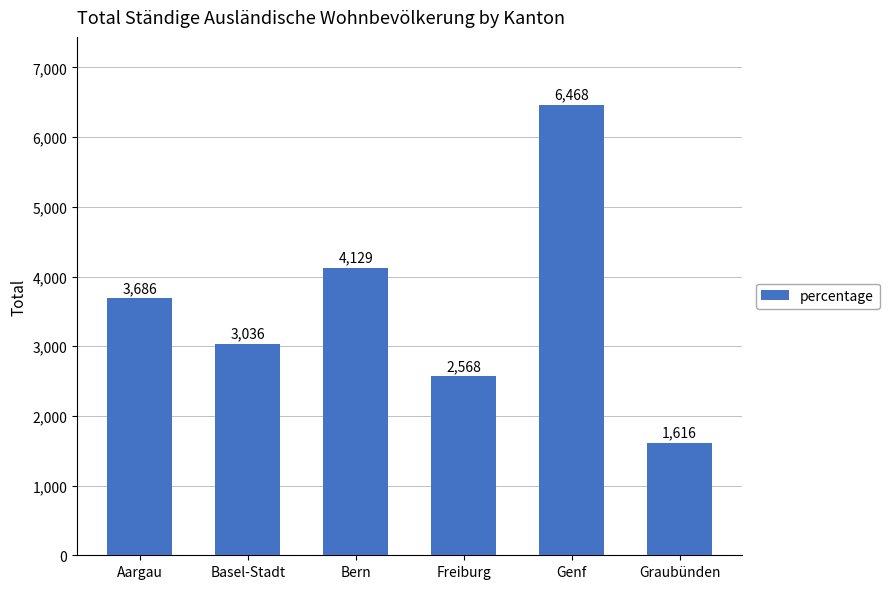

Count the number of data series in this chart.

1